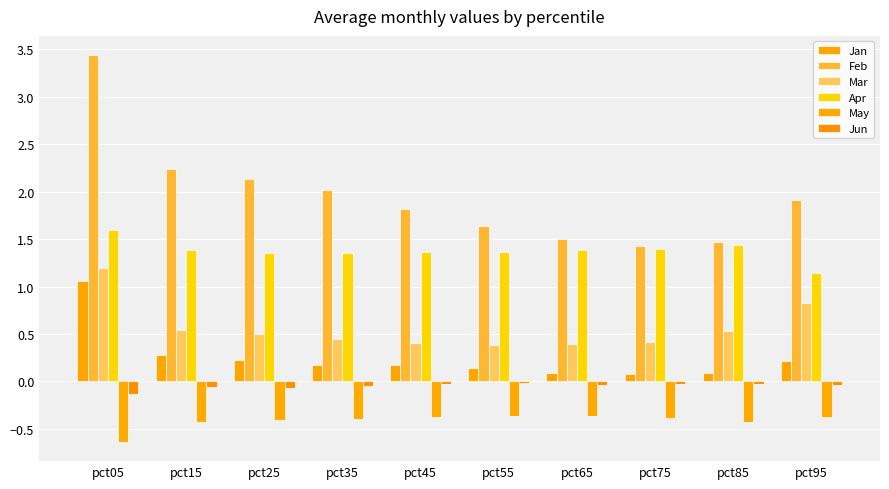

How many series are shown in this chart?

6